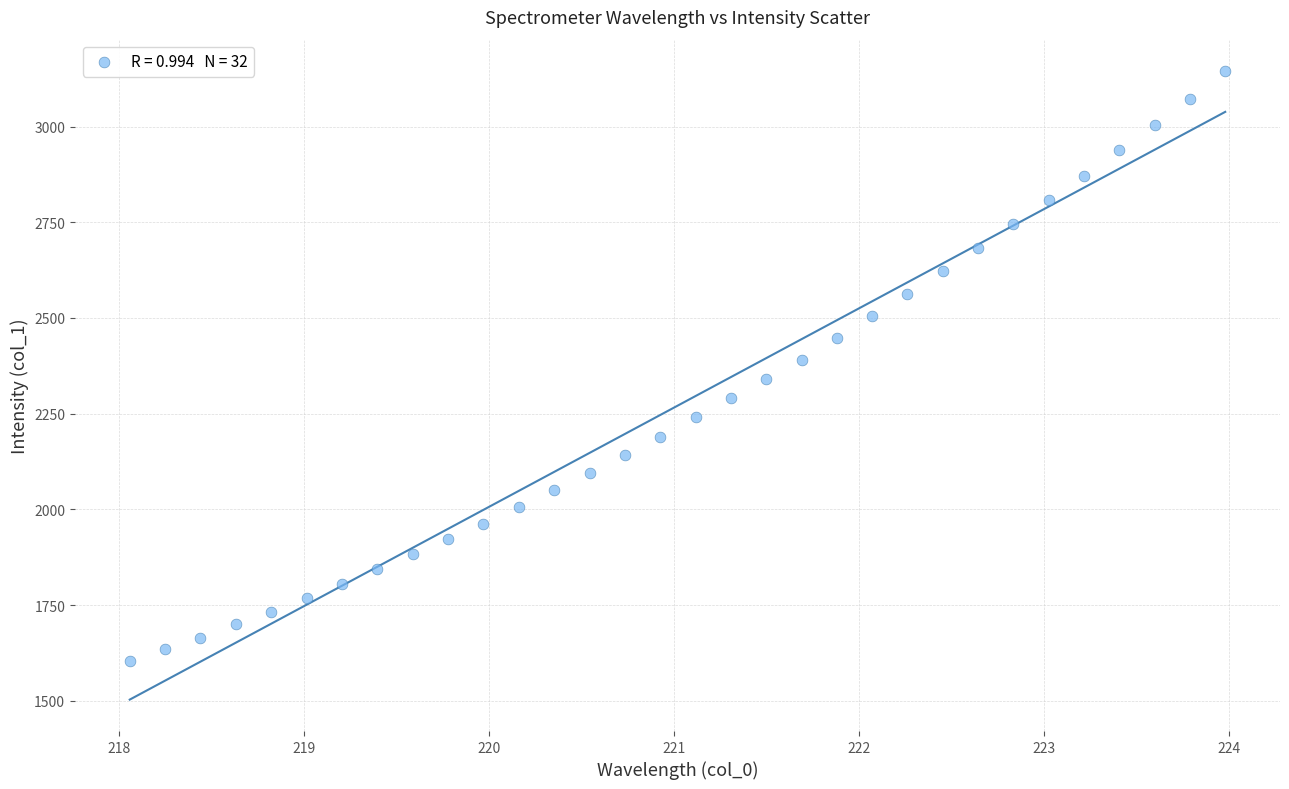

What is the range of Y values (max minus min)?

1541.8